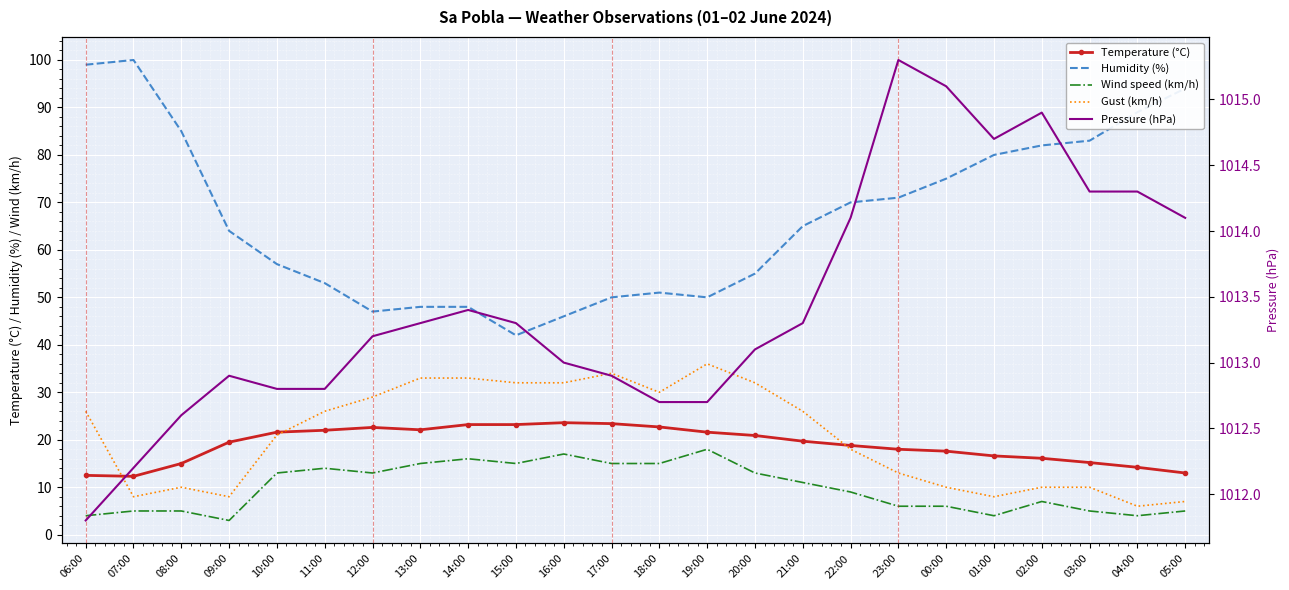

At which category does Gust (km/h) reach its first local peak?

08:00